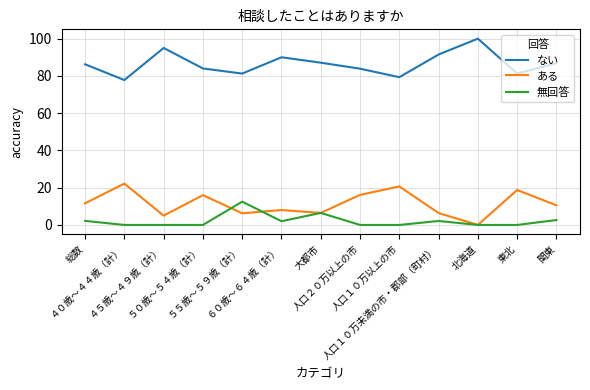

What is the difference between the maximum and minimum values in the ある series?

22.2